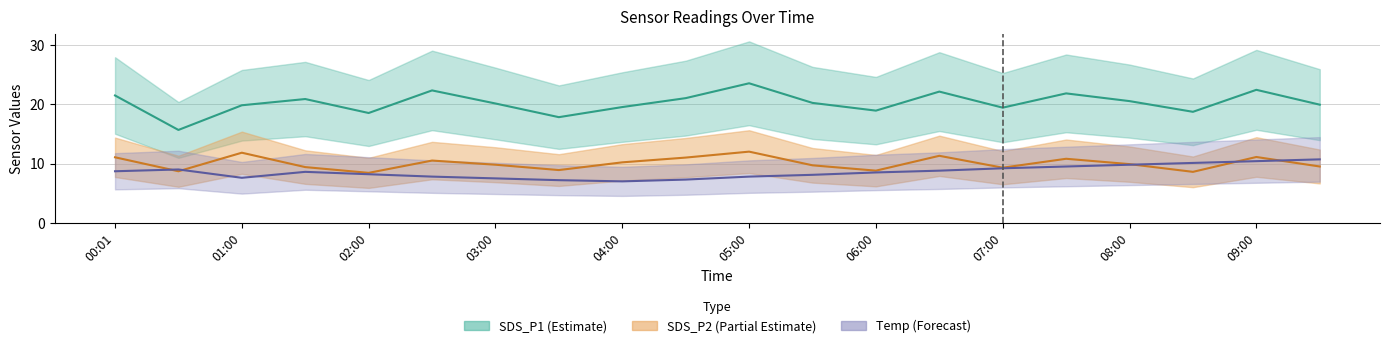

The value of SDS_P1 at 01:00 is 13.5. True or false?

False